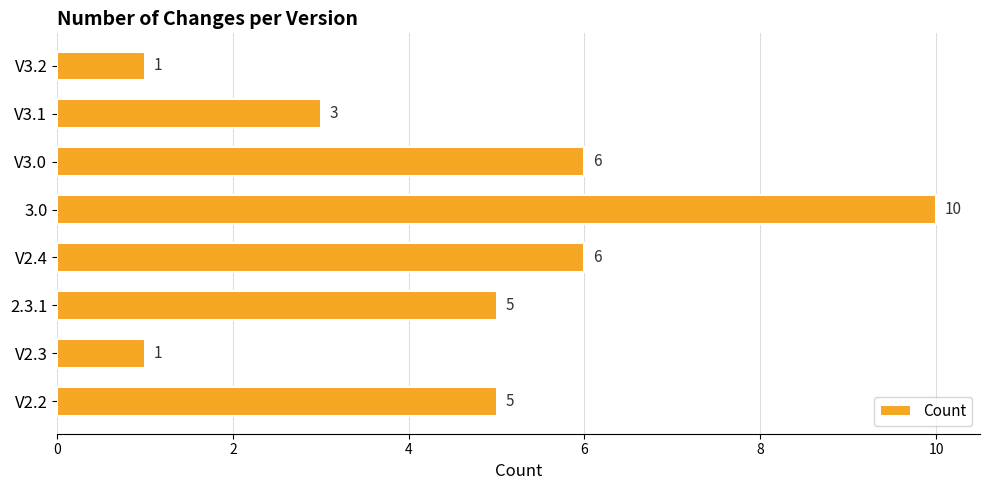

How many data points are less than 5?

3